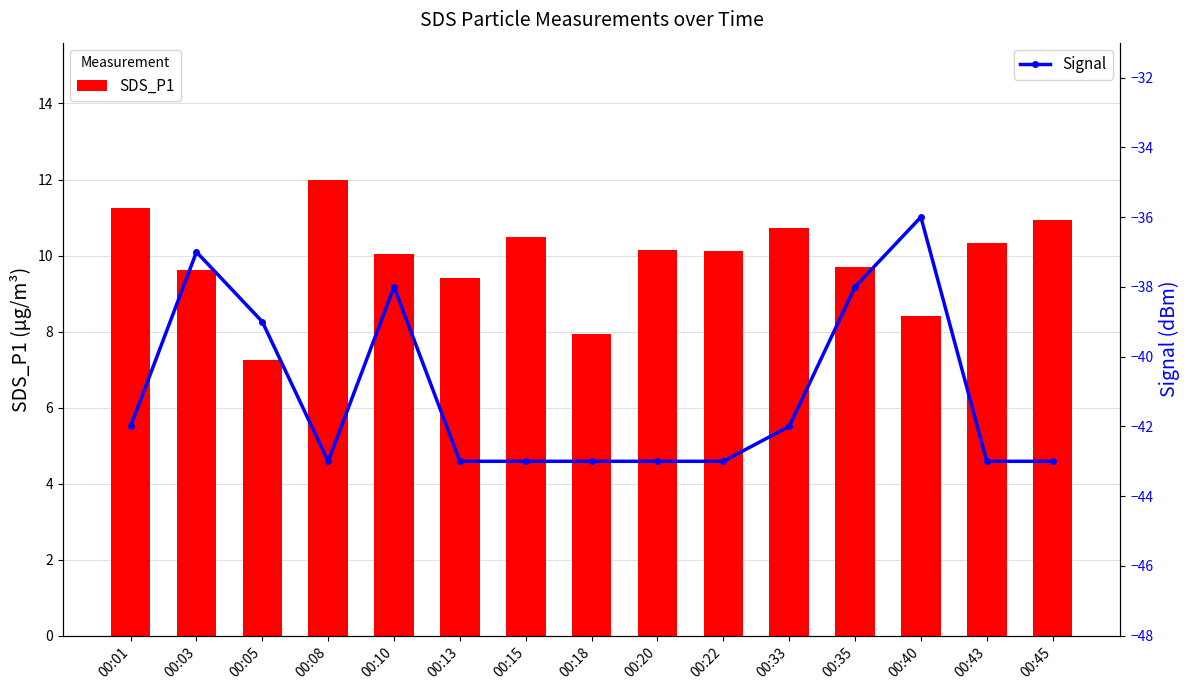

What are all the series names shown in the legend?

SDS_P1, Signal